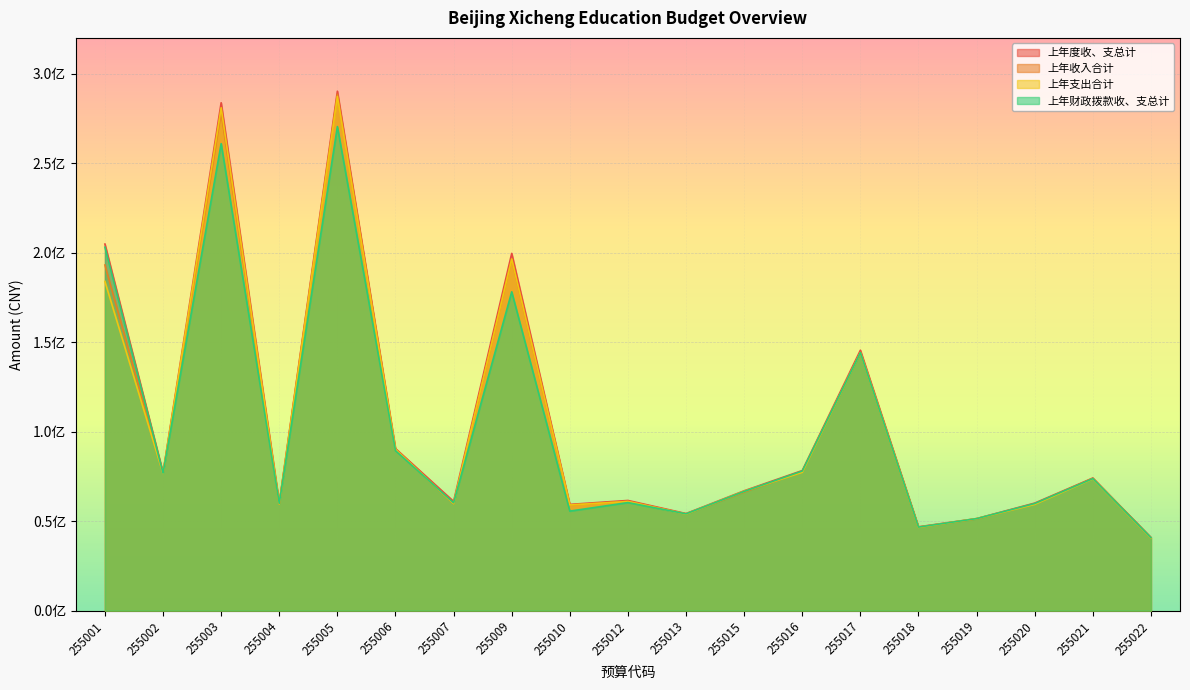

What is the value of the 上年收入合计 point at the 15th from the left?

46598684.6